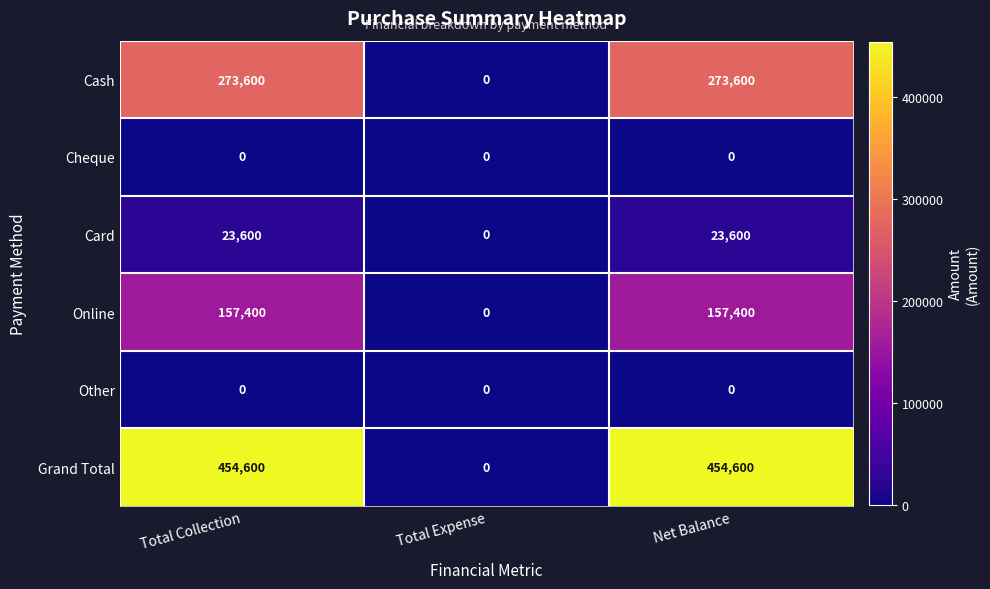

At how many categories does at least one series exceed 427777?

2